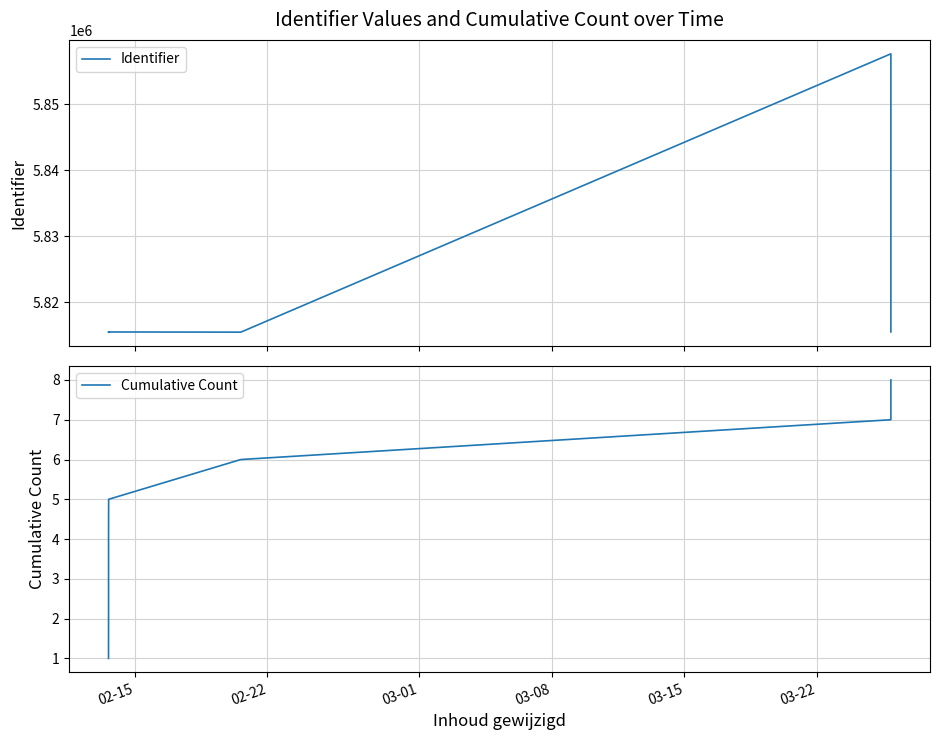

List the series in order of their overall mean, highest first.

Identifier, Cumulative Count